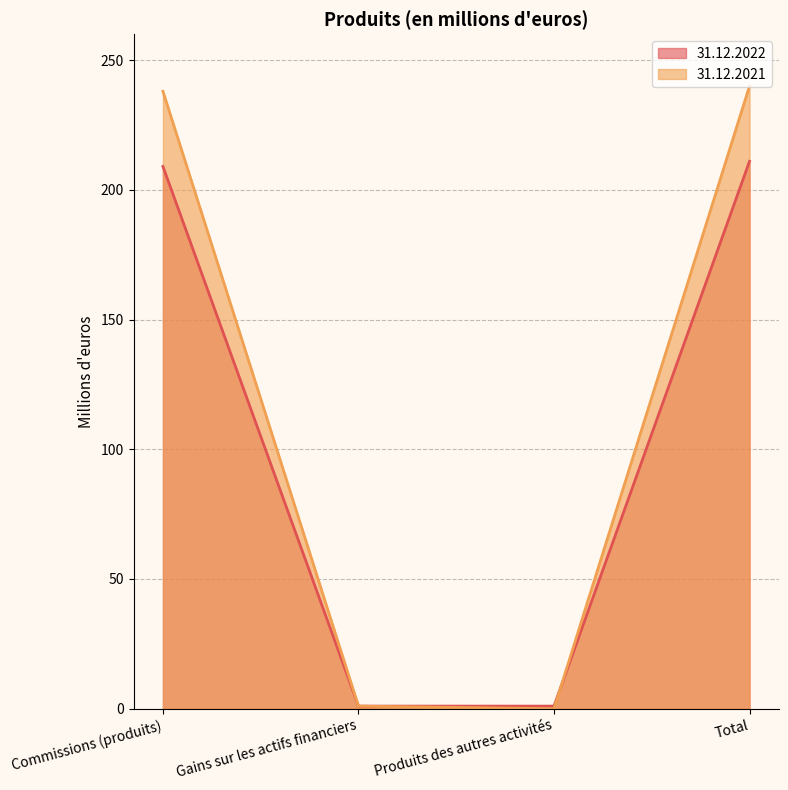

How many intersections are there between 31.12.2021 and 31.12.2022?

1